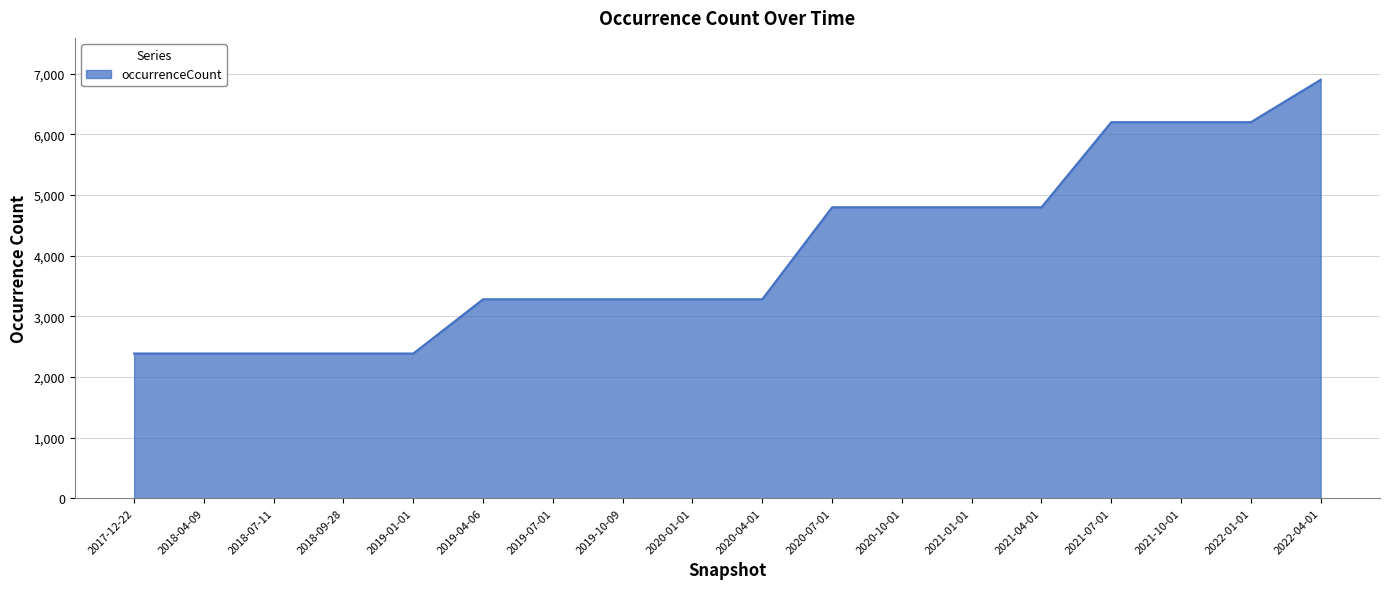

The value at 2019-01-01 is 4230. True or false?

False